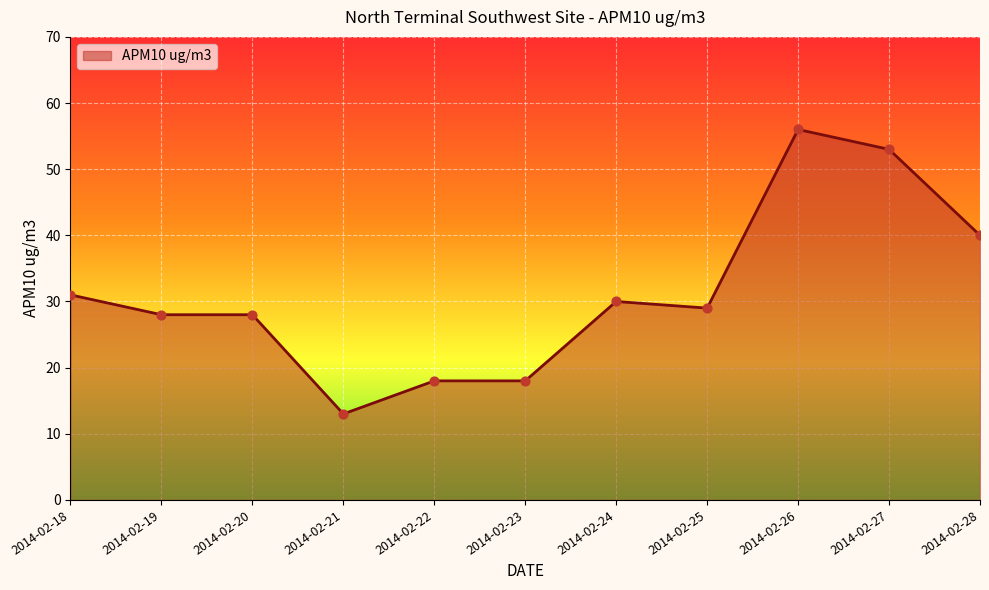

What is the change in value from 2014-02-20 to 2014-02-24?

+2